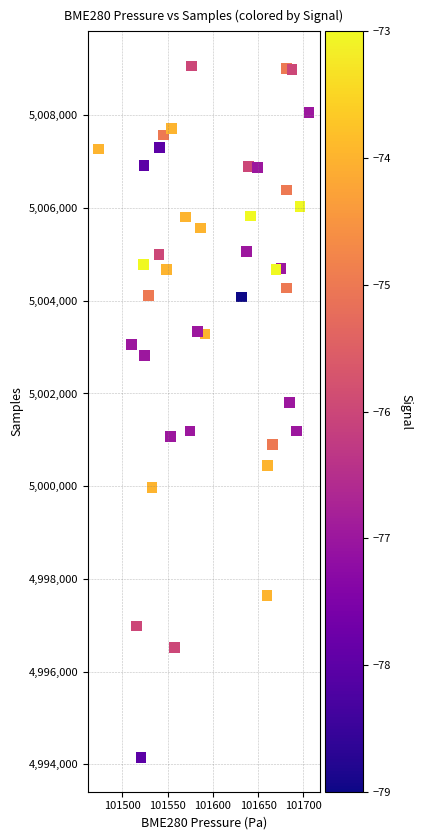

What is the range of Y values (max minus min)?

14916